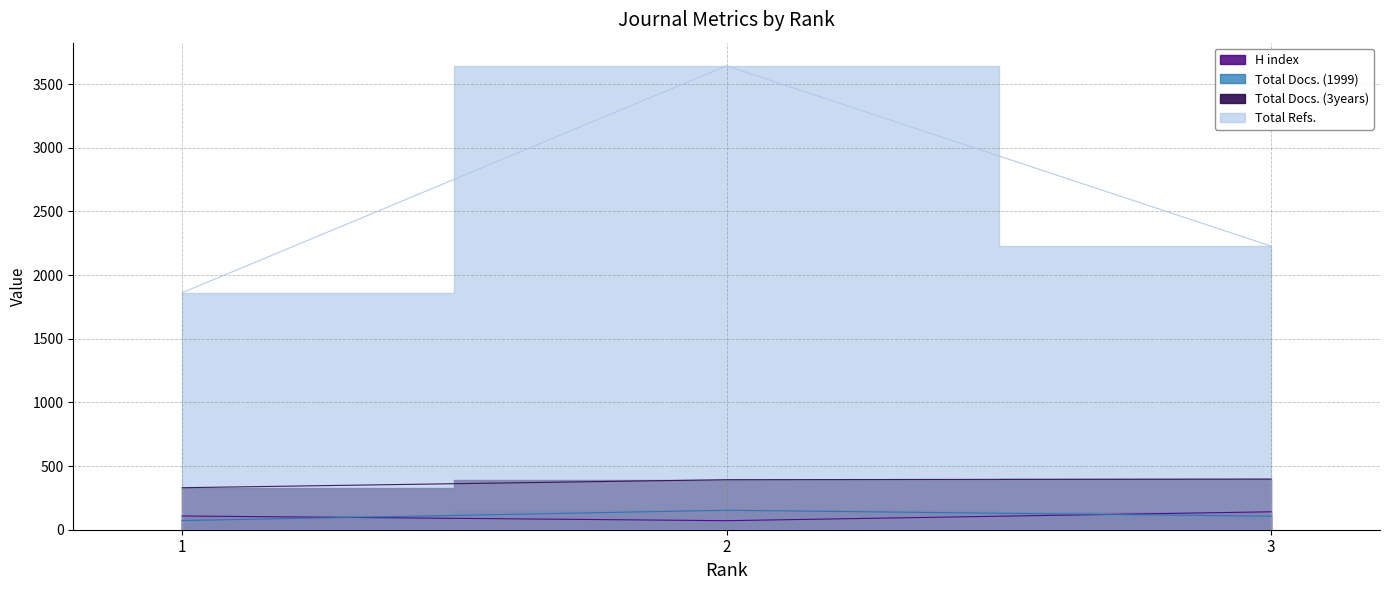

The value of Total Refs. at 1 is 3238. True or false?

False